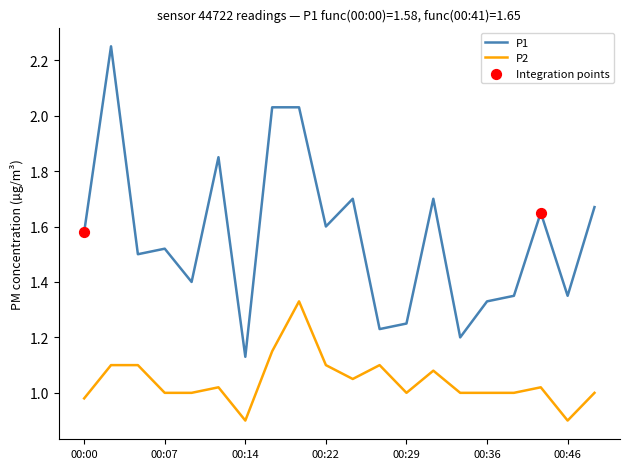

Which series has the largest range (max minus min)?

P1